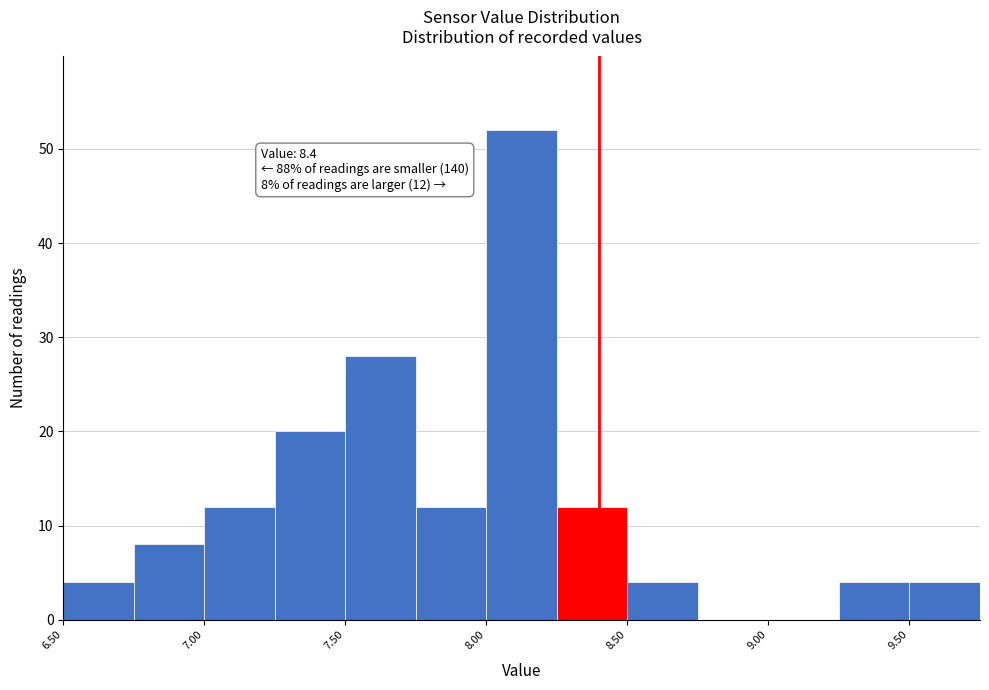

Which range on the x-axis has the tallest bar?

8.00 to 8.25